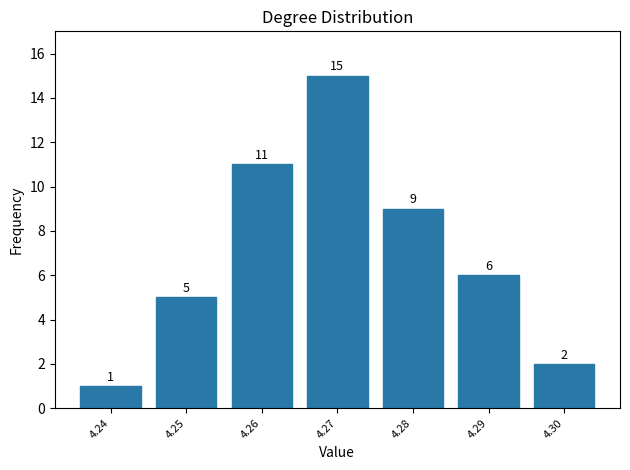

Reading left to right, what are all the values shown in this chart?

4.24=1	4.25=5	4.26=11	4.27=15	4.28=9	4.29=6	4.30=2